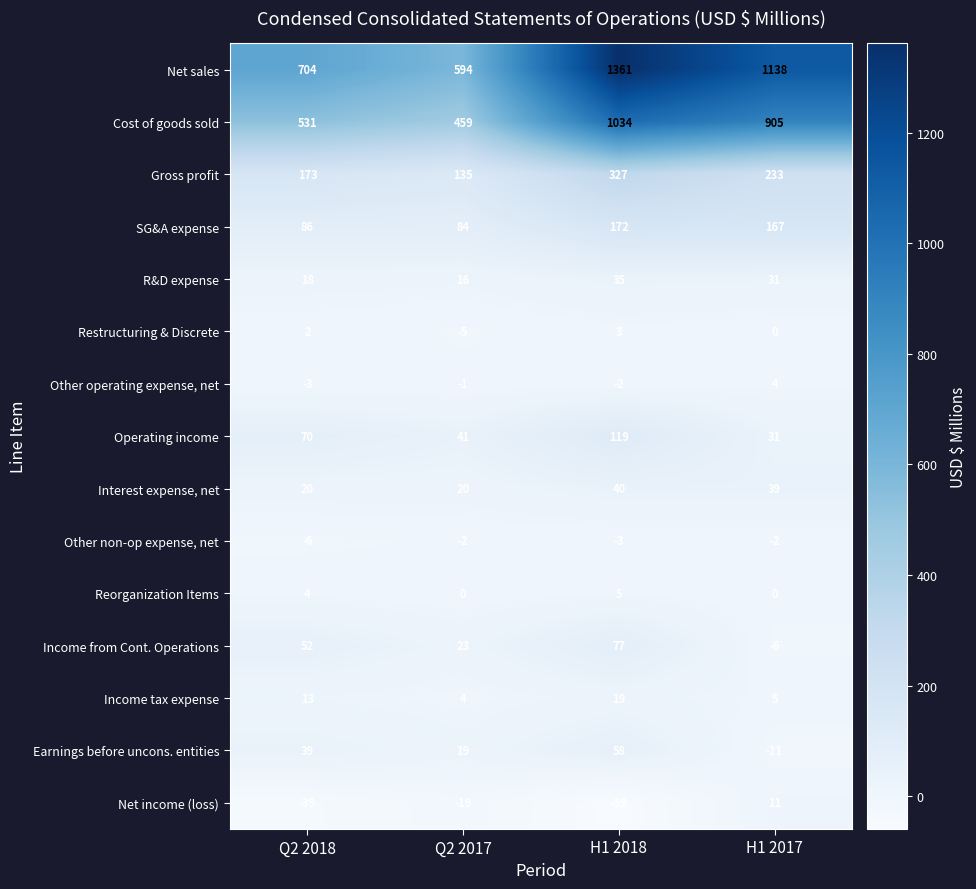

True or false: Income from Cont. Operations has a value of 52 at Q2 2018.

True